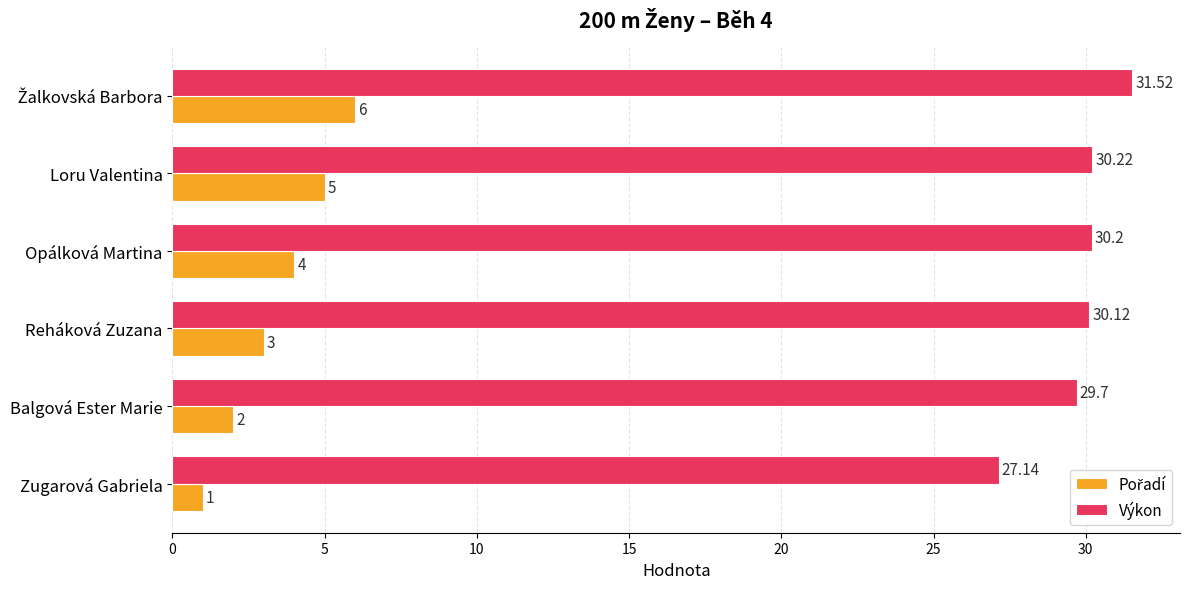

At which category does the chart reach its minimum across all series?

Zugarová Gabriela